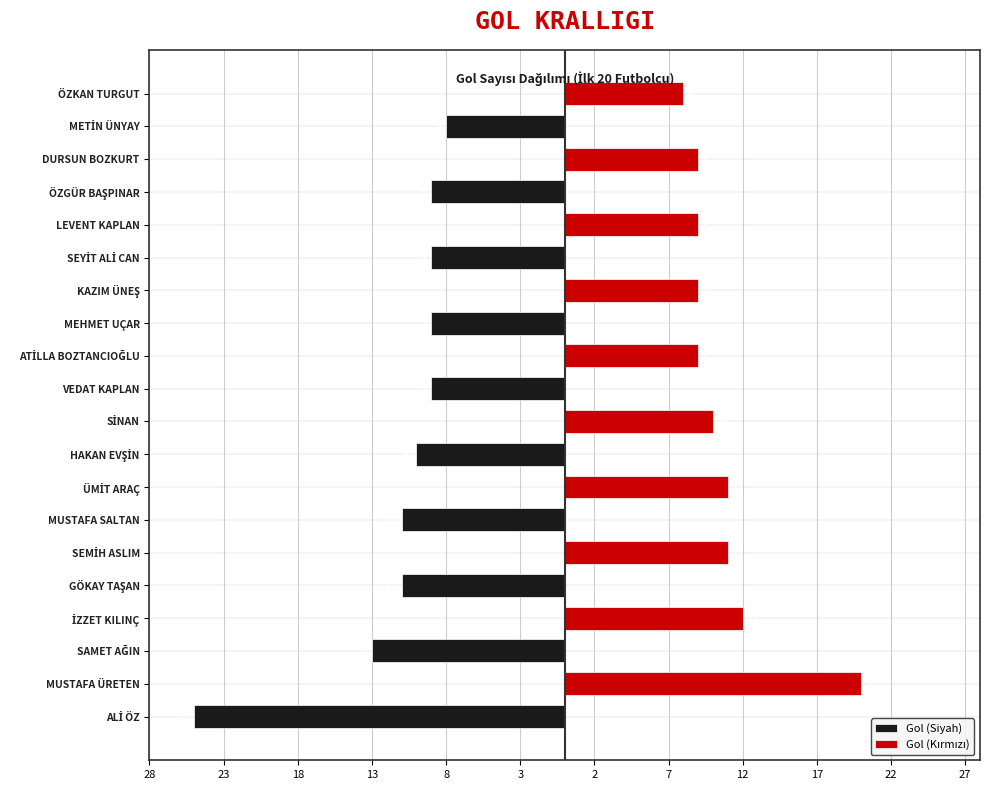

What is the label of the 12th bar from the right?

HAKAN EVŞİN